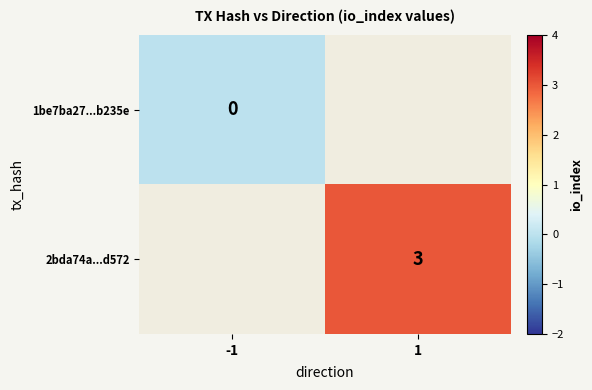

Is it true that 2bda74a...d572 equals 3 at 1?

True